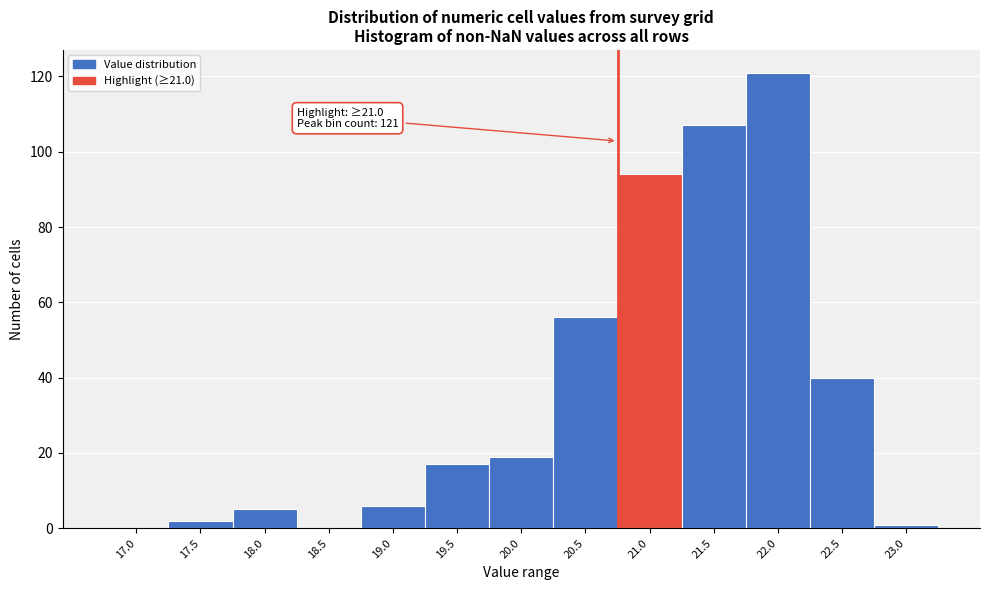

Reading left to right, transcribe all the data shown in this chart.

17.0=0	17.5=2	18.0=5	18.5=0	19.0=6	19.5=17	20.0=19	20.5=56	21.0=94	21.5=107	22.0=121	22.5=40	23.0=1